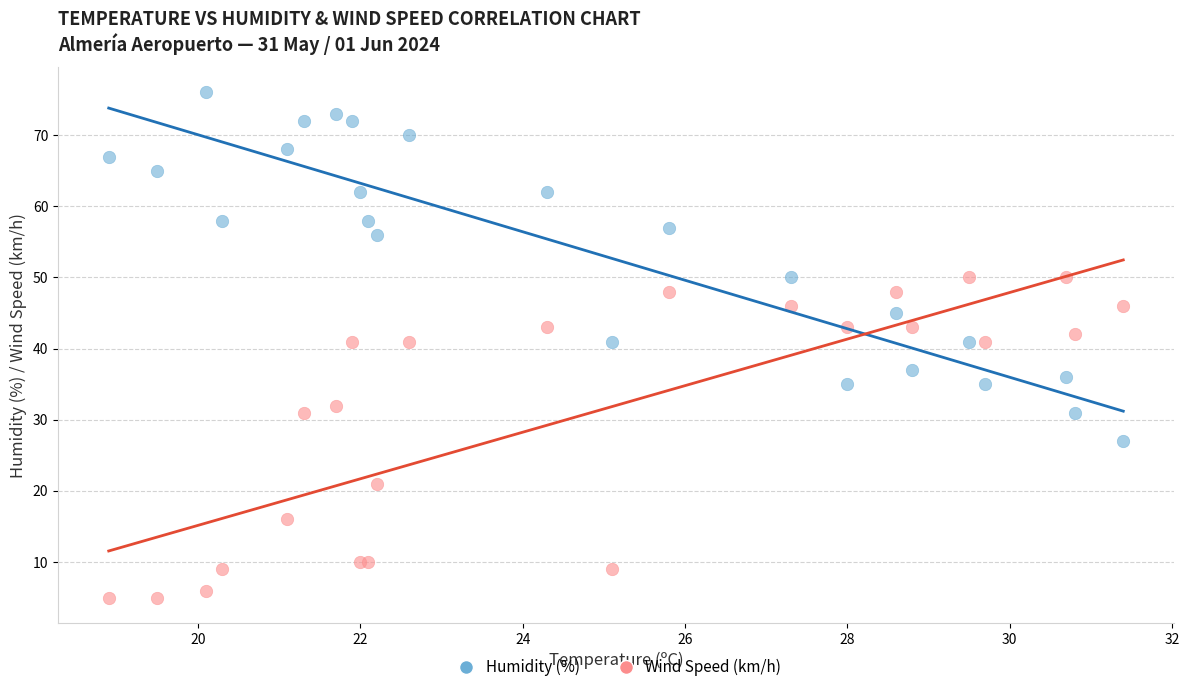

Which series reaches the minimum Y coordinate?

Wind Speed (km/h)